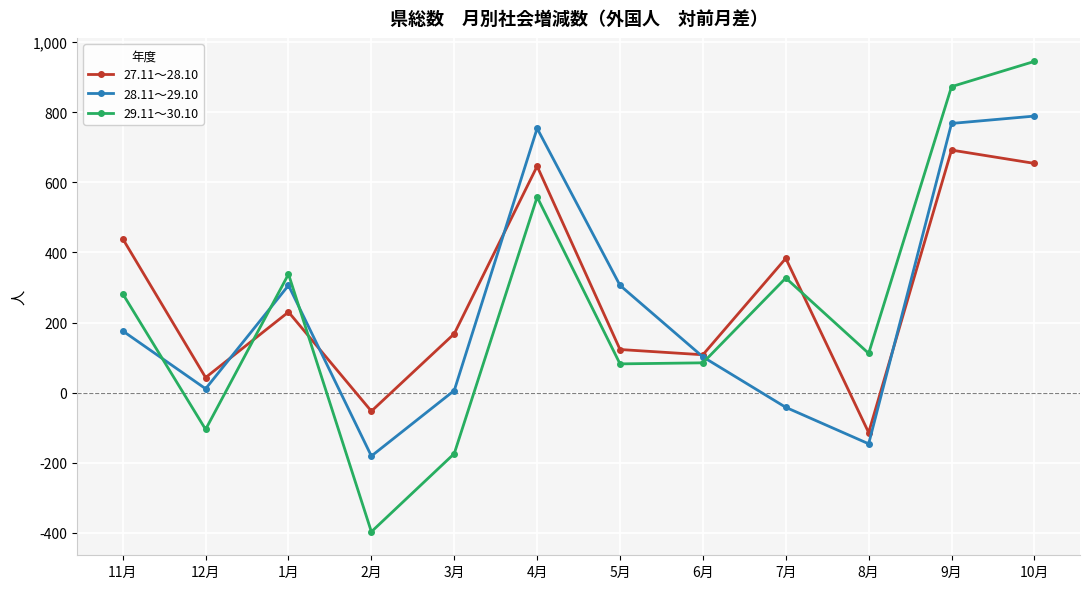

Does the chart display data point markers on the line(s)?

Yes